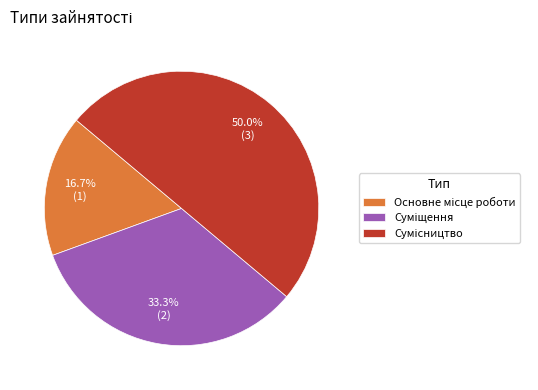

Count the number of slices in the pie.

3